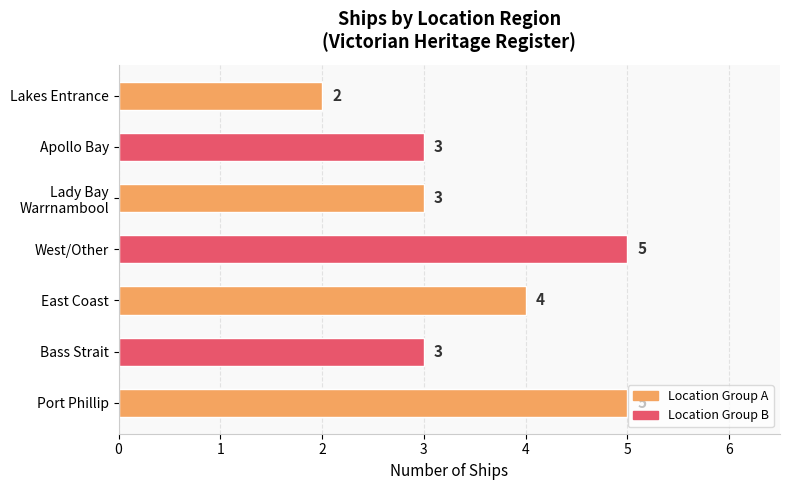

The chart shows a value of 4 at East Coast. True or false?

True